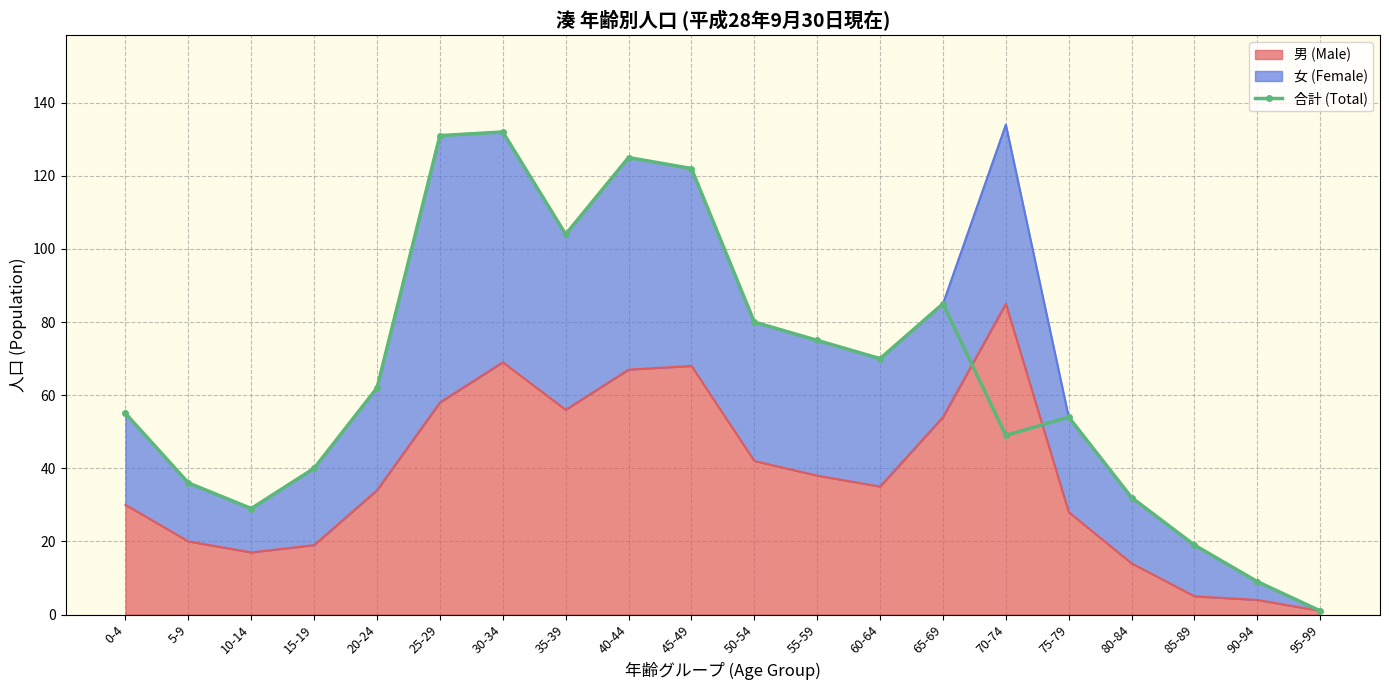

What is the label of the 20th point from the right?

0-4